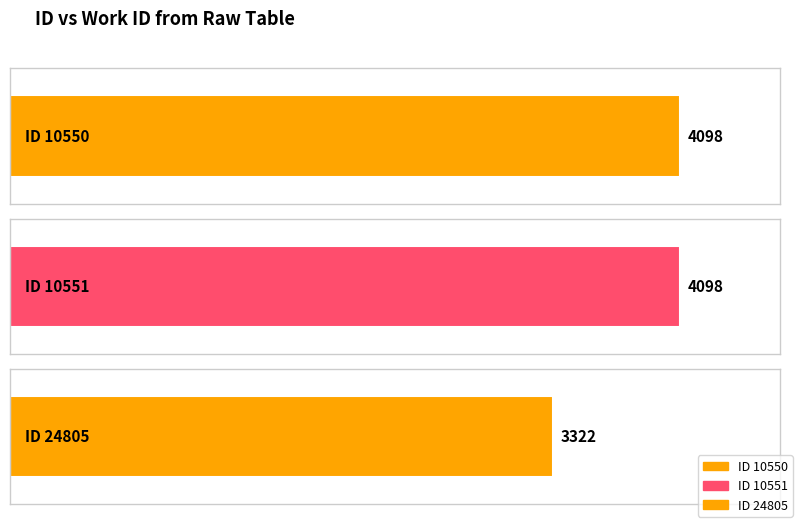

What is the value of the 2nd bar from the left?

4098